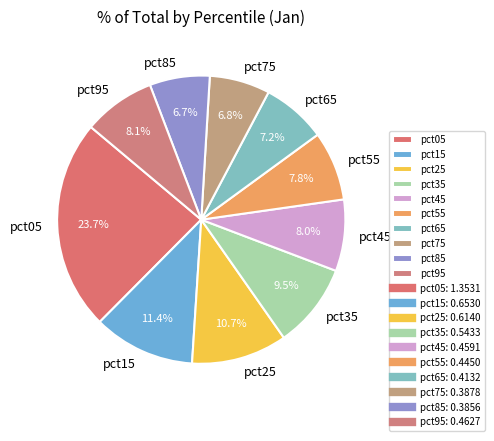

Do pct65 and pct35 together represent more than half of the pie?

No